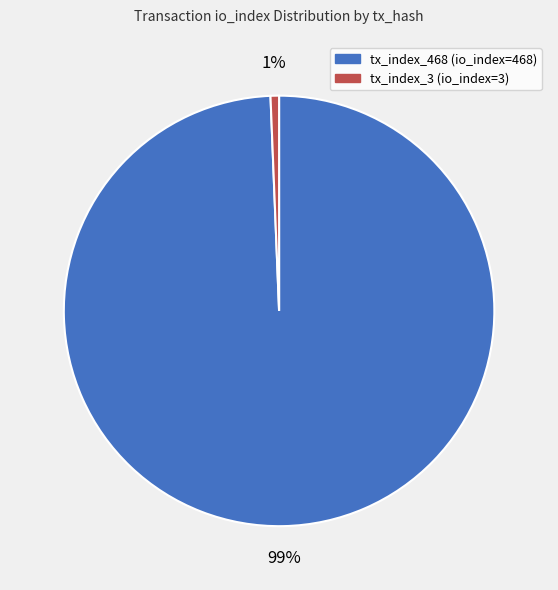

Which slice is the smallest?

tx_index_3